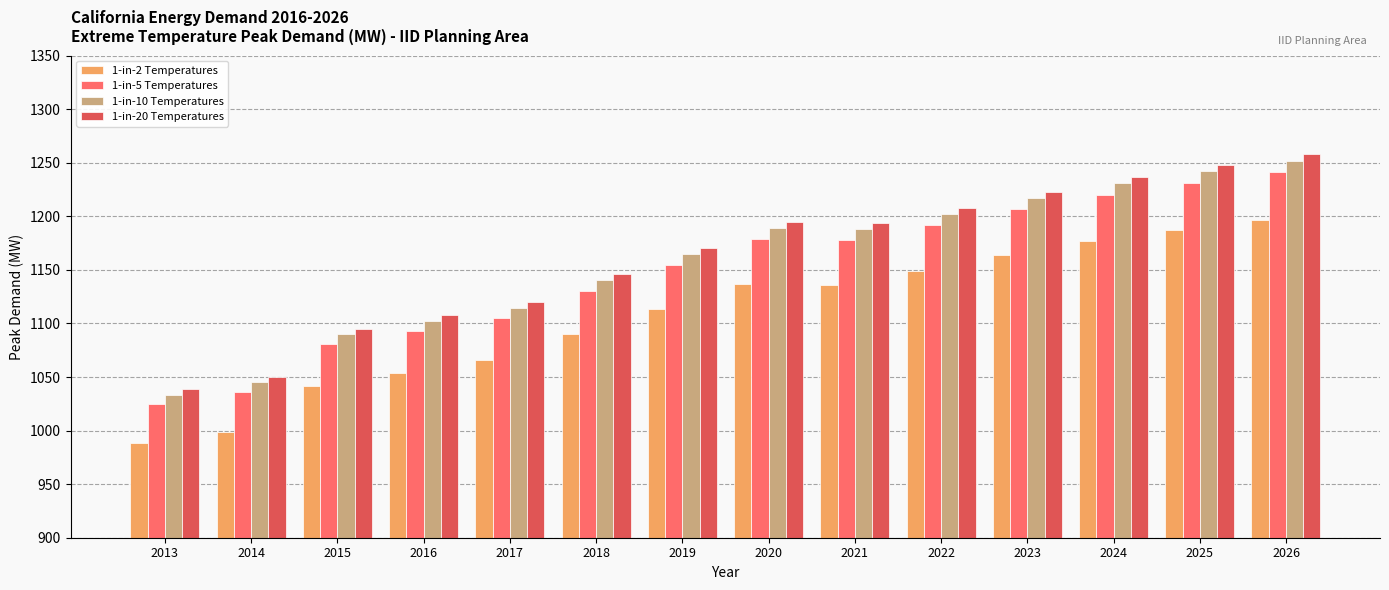

What is the difference between the 1-in-5 Temperatures values at 2017 and 2023?

101.5